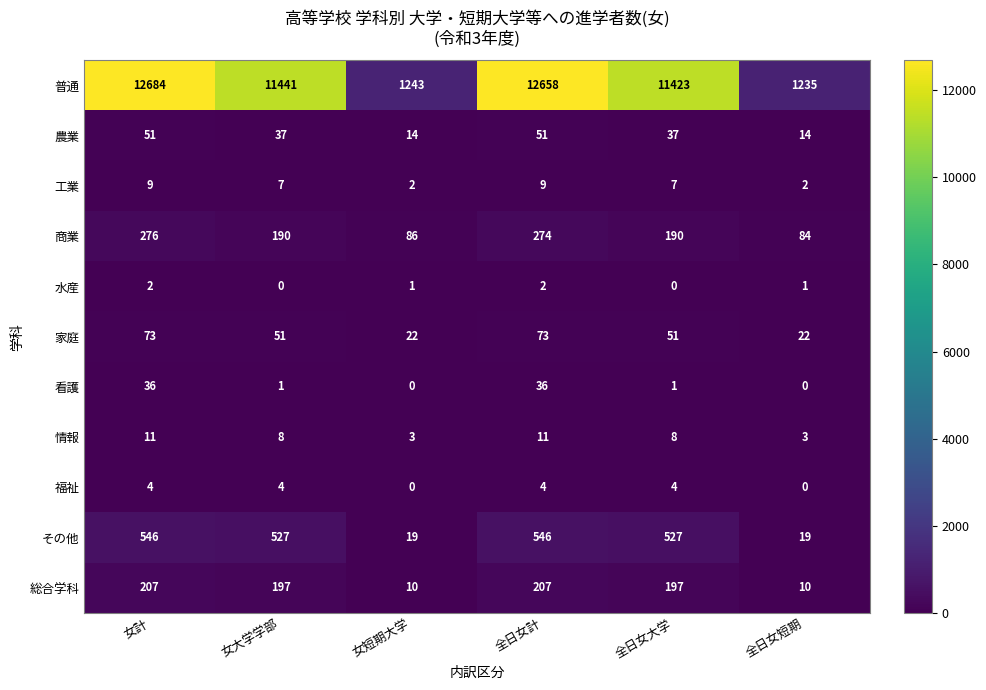

True or false: 工業 has a value of 1 at 女短期大学.

False